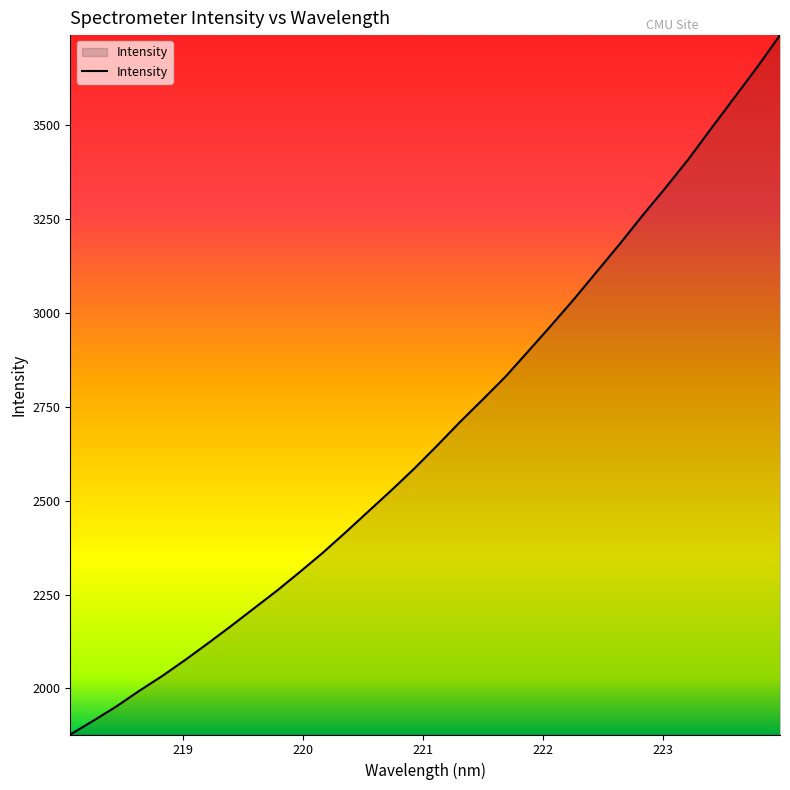

What is the minimum value shown in the chart?

1877.3